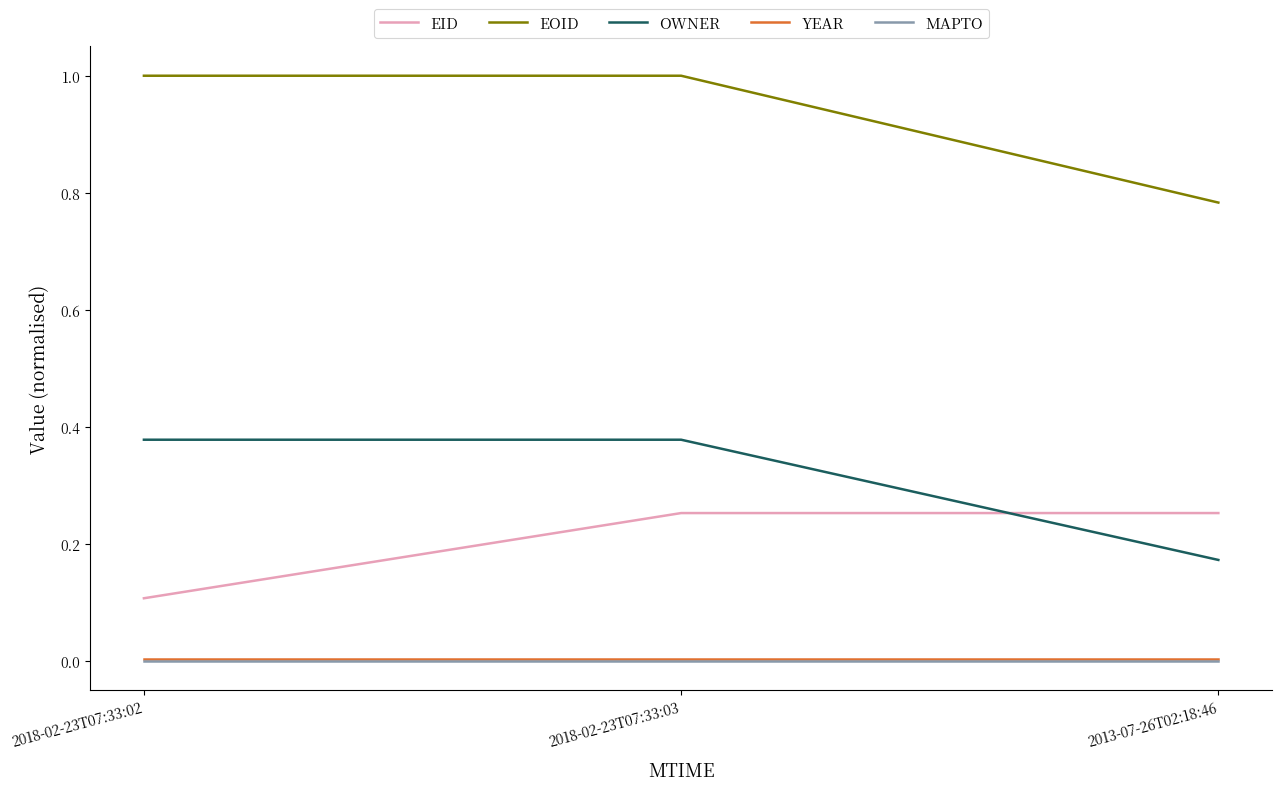

Which series has the largest total across all categories?

EOID